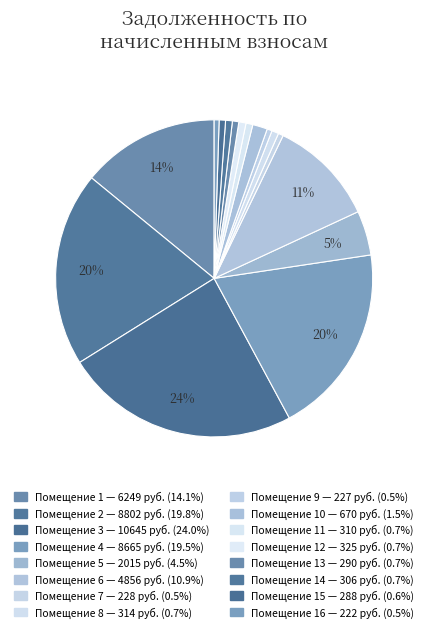

Count the number of slices in the pie.

16